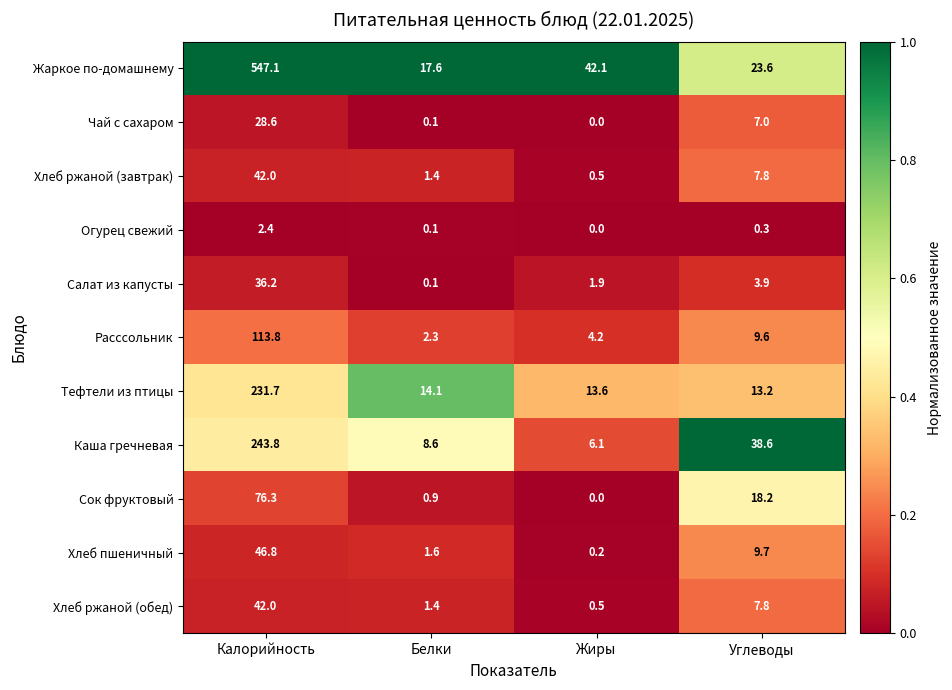

Is it true that Сок фруктовый equals 37.4 at Калорийность?

False